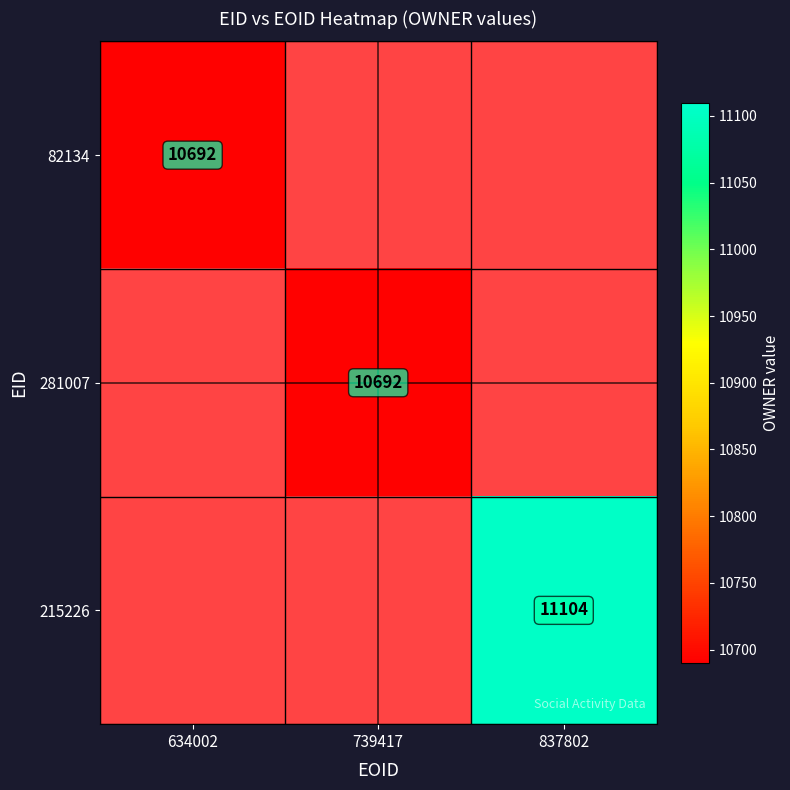

Rank the series by their average value, from lowest to highest.

82134, 281007, 215226